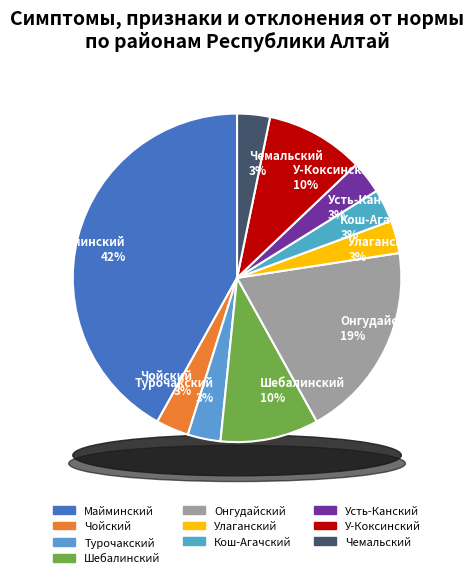

What percentage is the Шебалинский slice, to the nearest percent?

10%